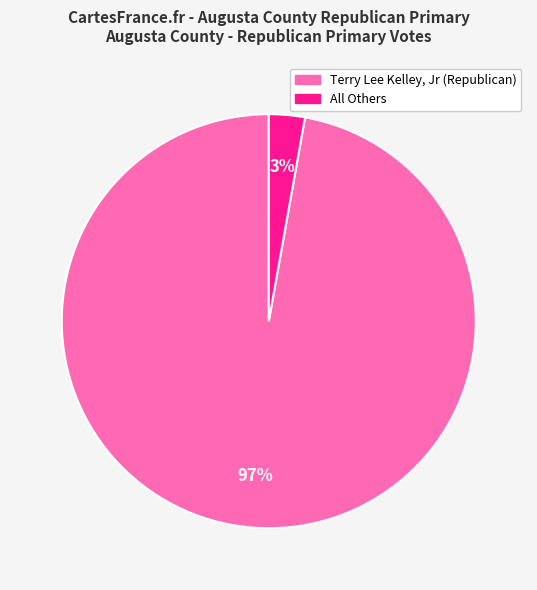

Do Terry Lee Kelley, Jr (Republican) and All Others together represent more than half of the pie?

Yes